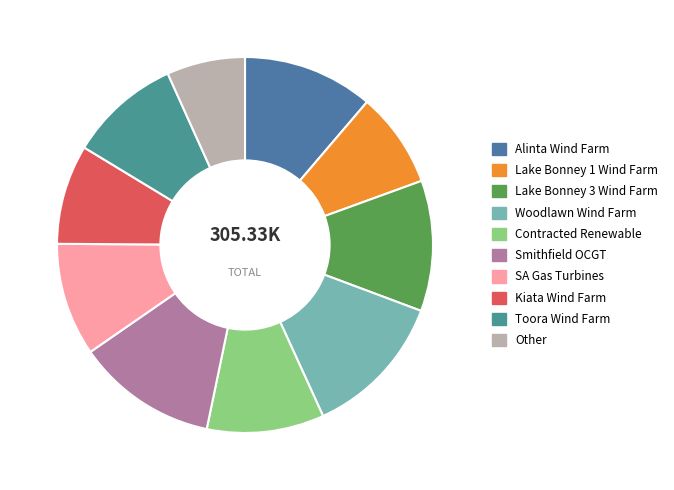

How many slices are in this pie chart?

10